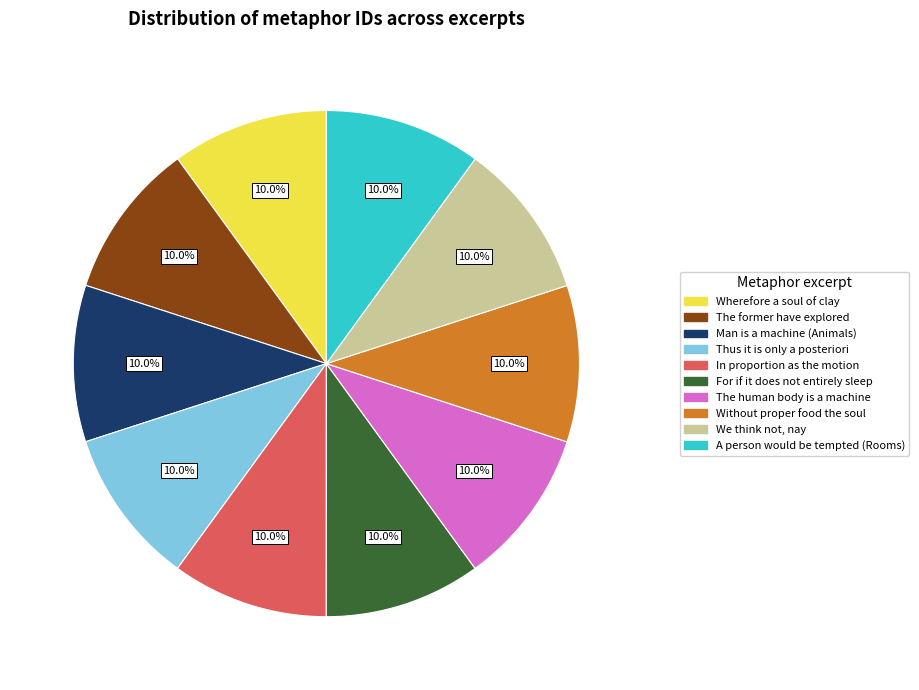

How many slices are in this pie chart?

10